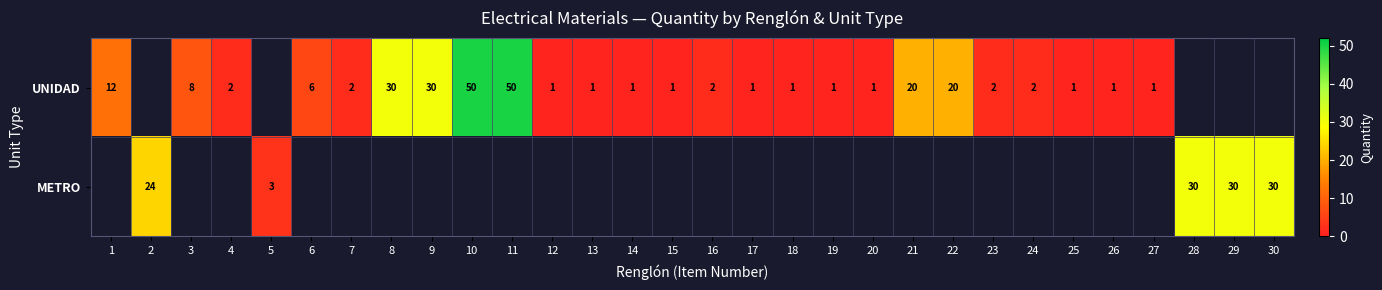

True or false: UNIDAD has a value of 33 at 22.

False